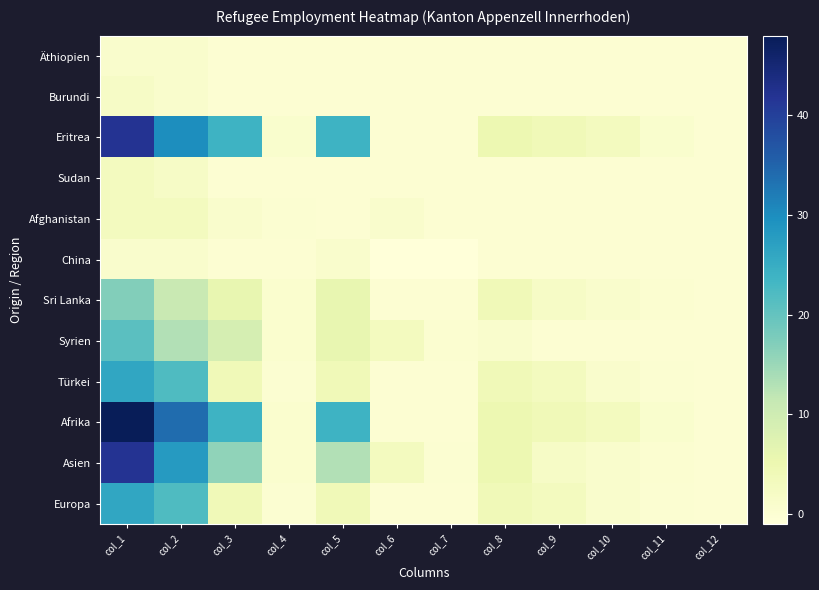

How many distinct data groups are displayed?

12